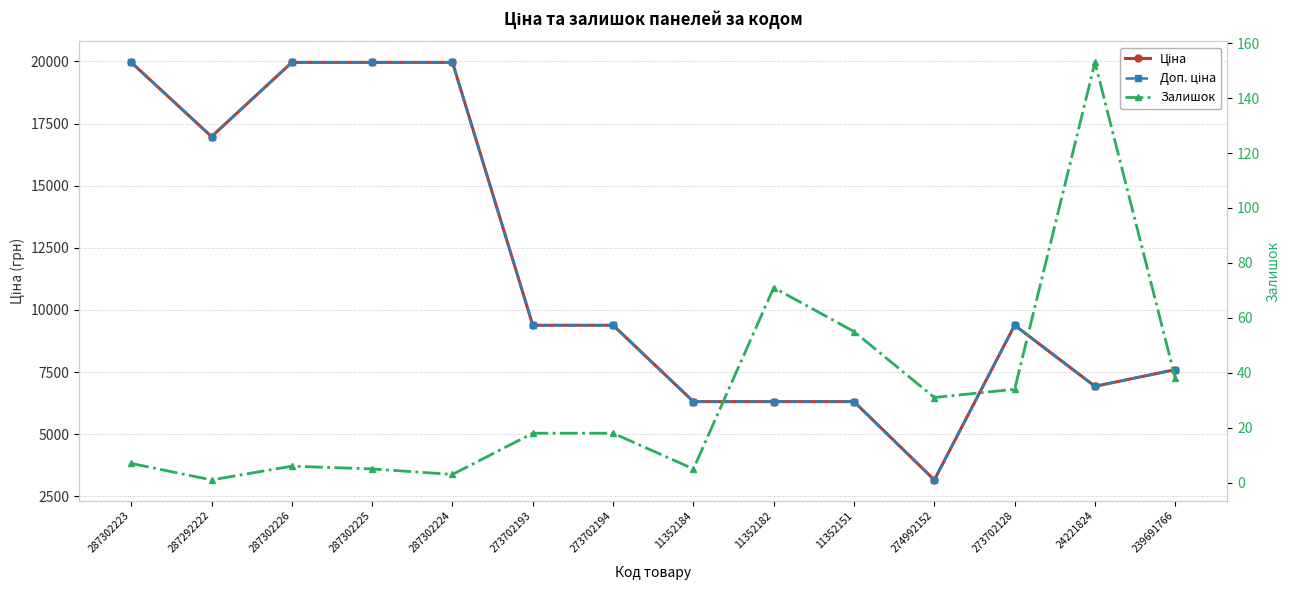

Is this an area chart (filled region under the line)?

No